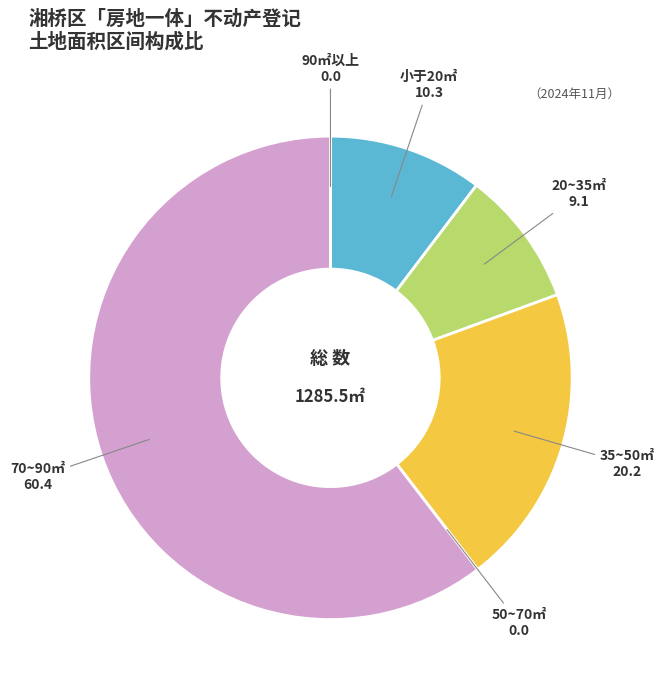

Does any single category account for the majority?

Yes